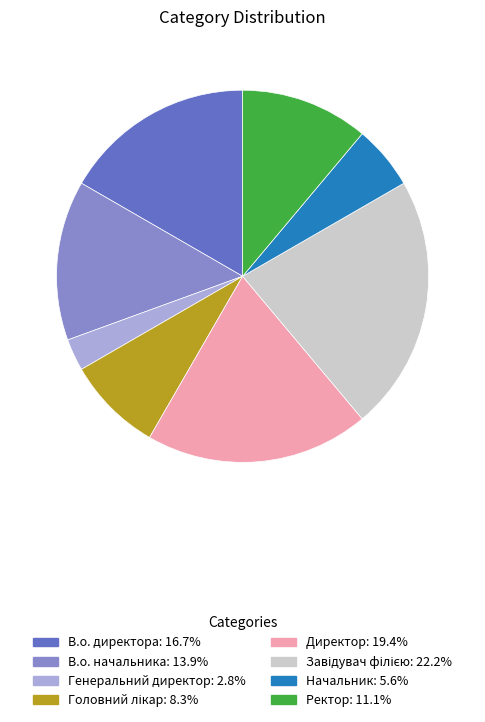

Which slice is the smallest?

Генеральний директор